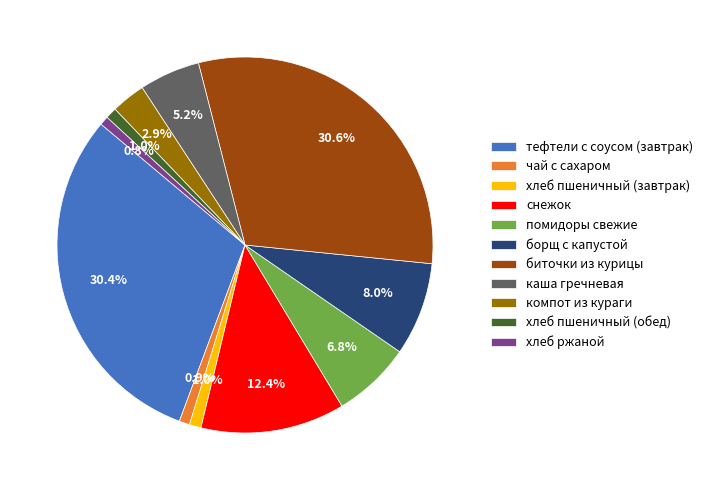

True or false: хлеб пшеничный (обед) accounts for 1% of the total.

True